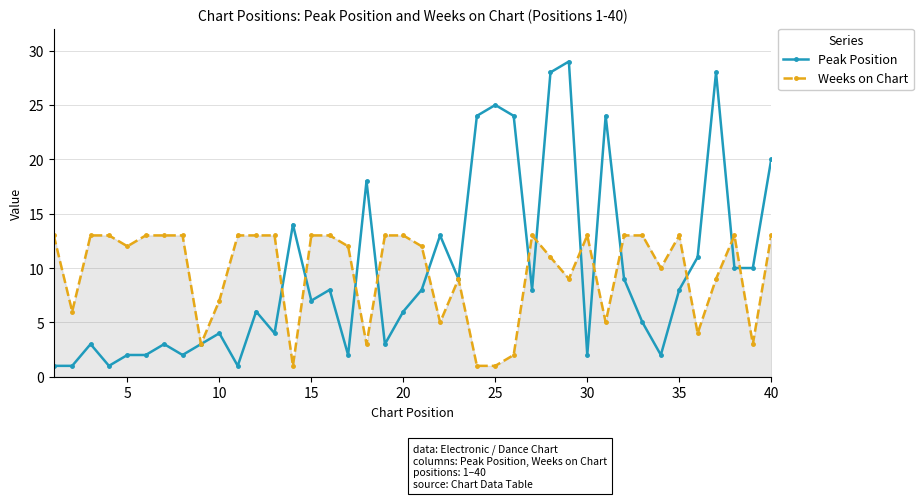

What is the highest value of the Weeks on Chart series?

13